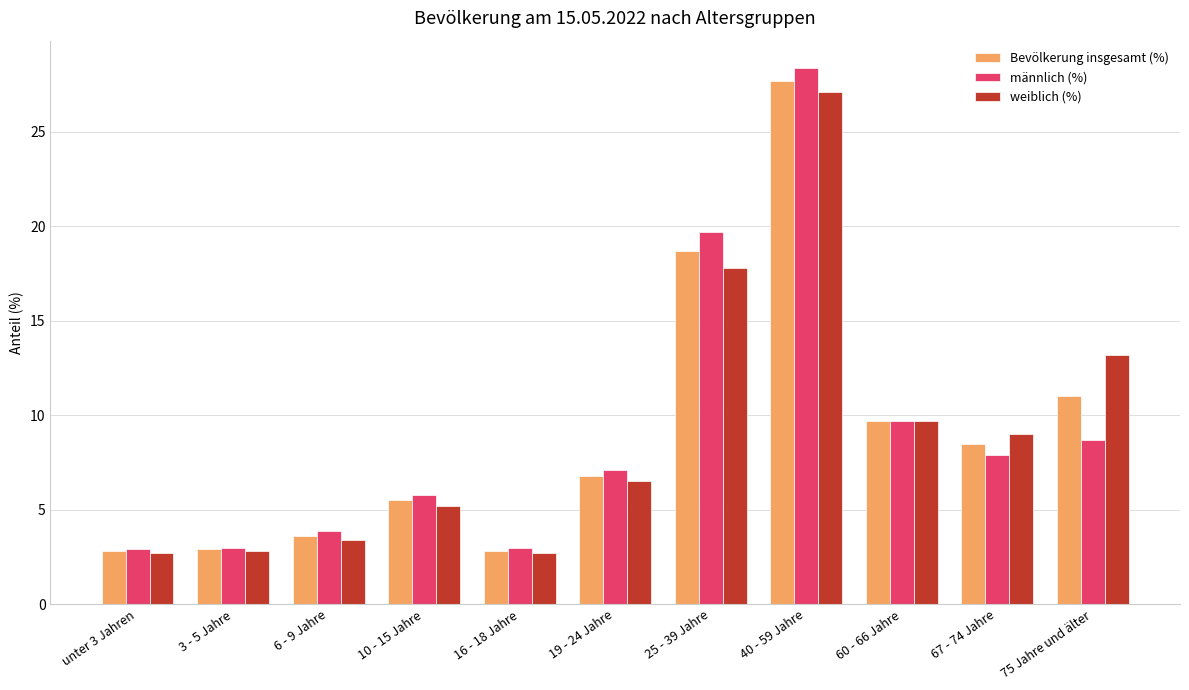

Which series changed the most between 25 - 39 Jahre and 40 - 59 Jahre?

weiblich (%)